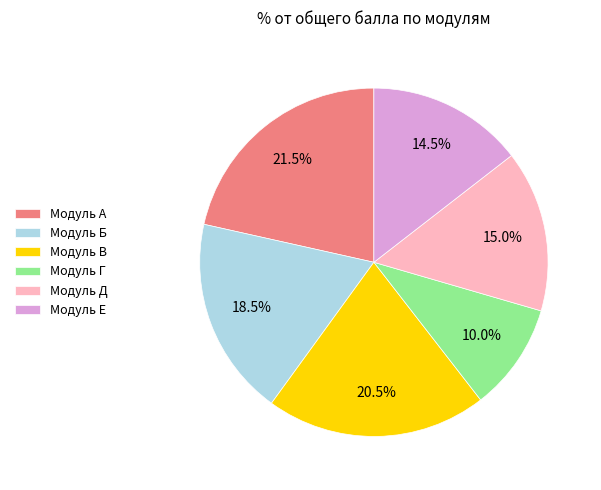

Does any single category account for the majority?

No